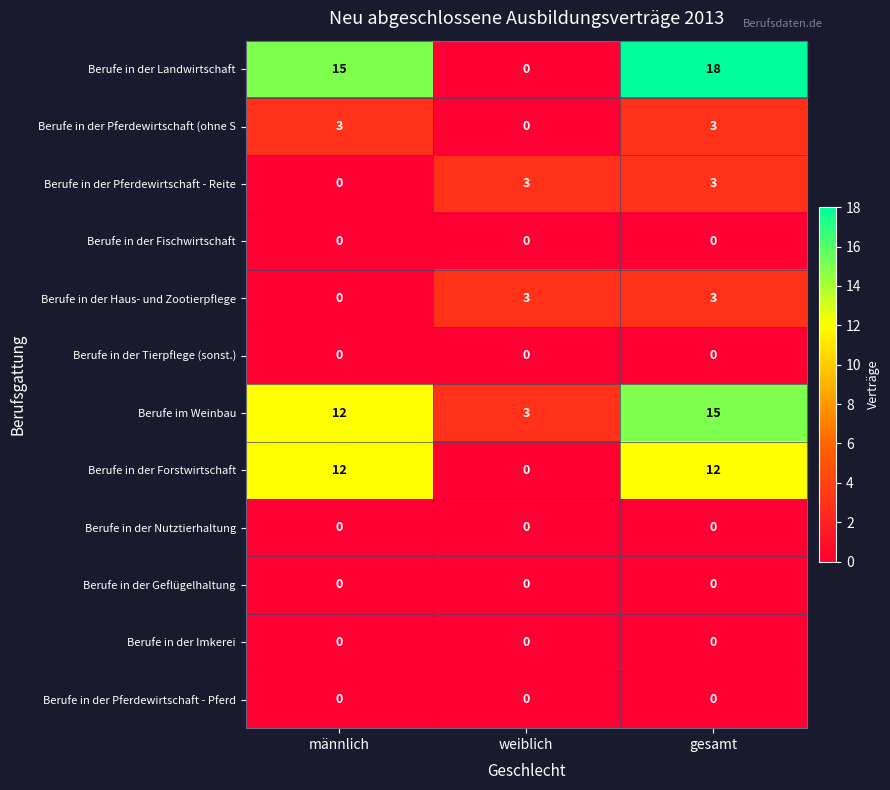

At how many categories does at least one series exceed 8?

2